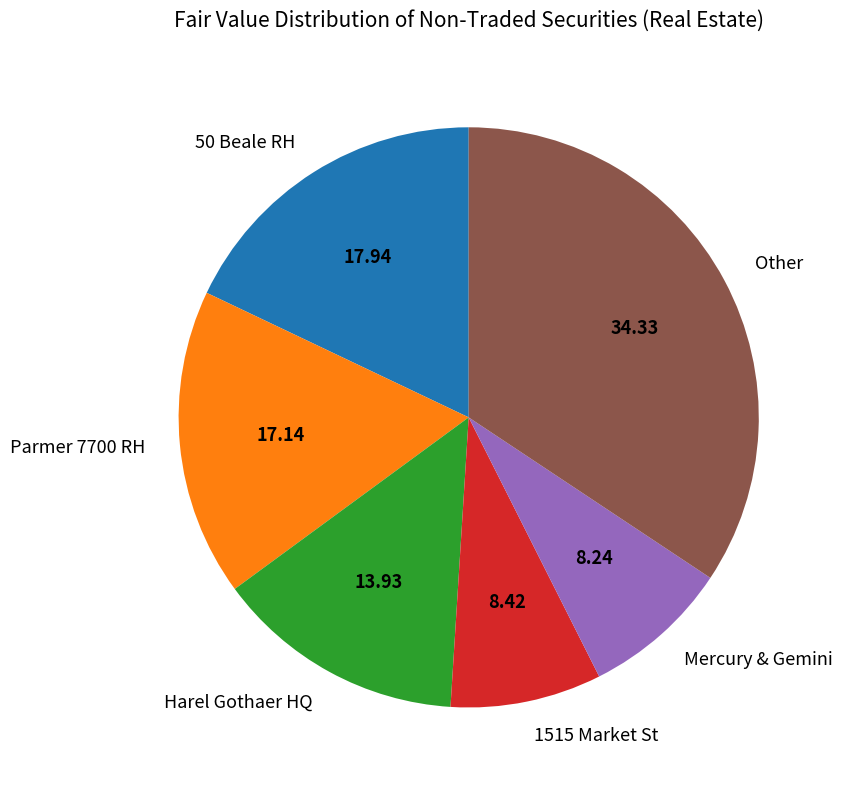

What is the largest slice in the pie chart?

Other